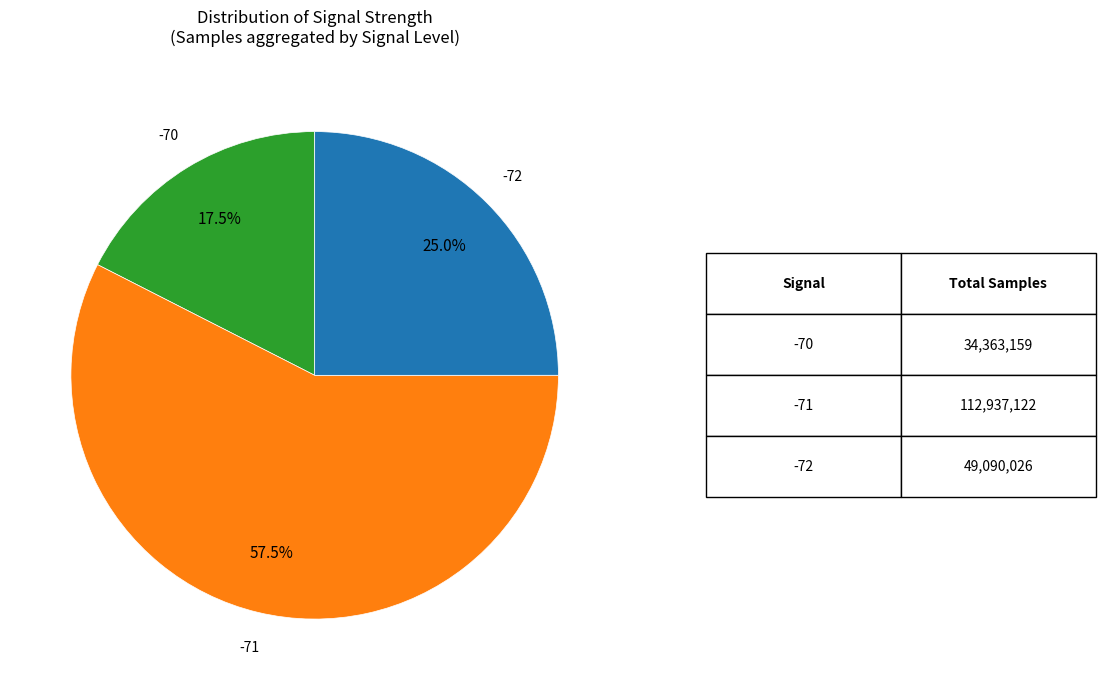

Does any single category account for the majority?

Yes